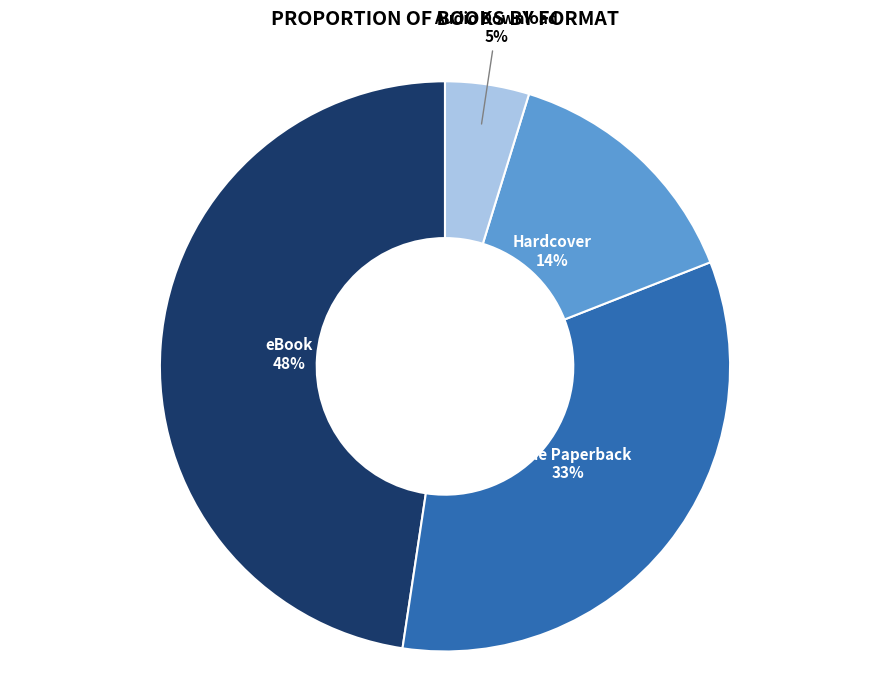

To the nearest percent, what portion does Trade Paperback represent?

33%